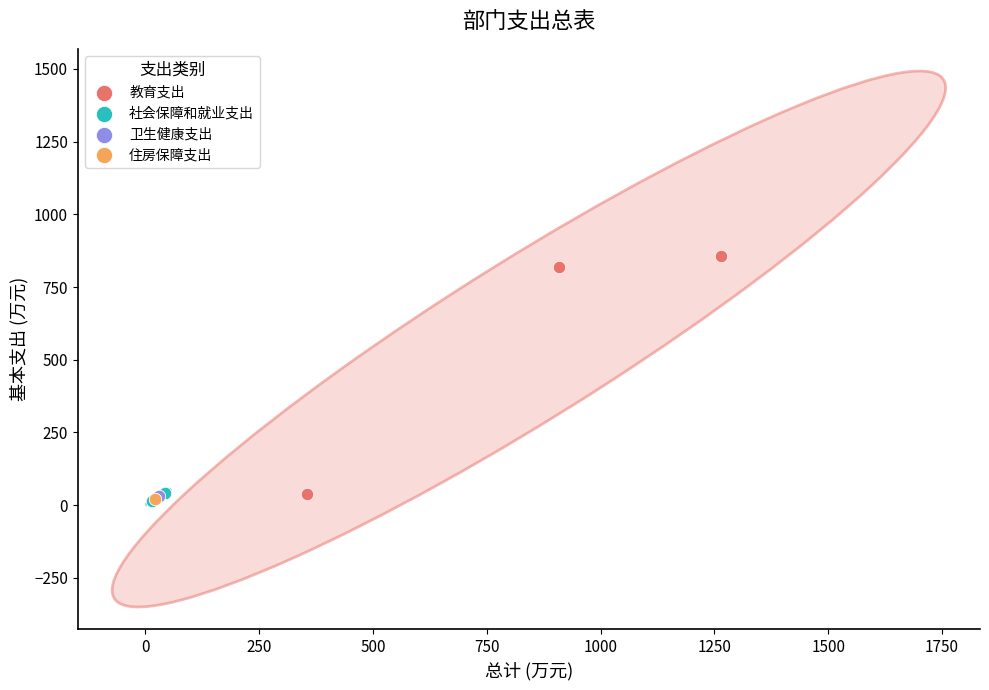

What are all the series names shown in the legend?

教育支出, 社会保障和就业支出, 卫生健康支出, 住房保障支出